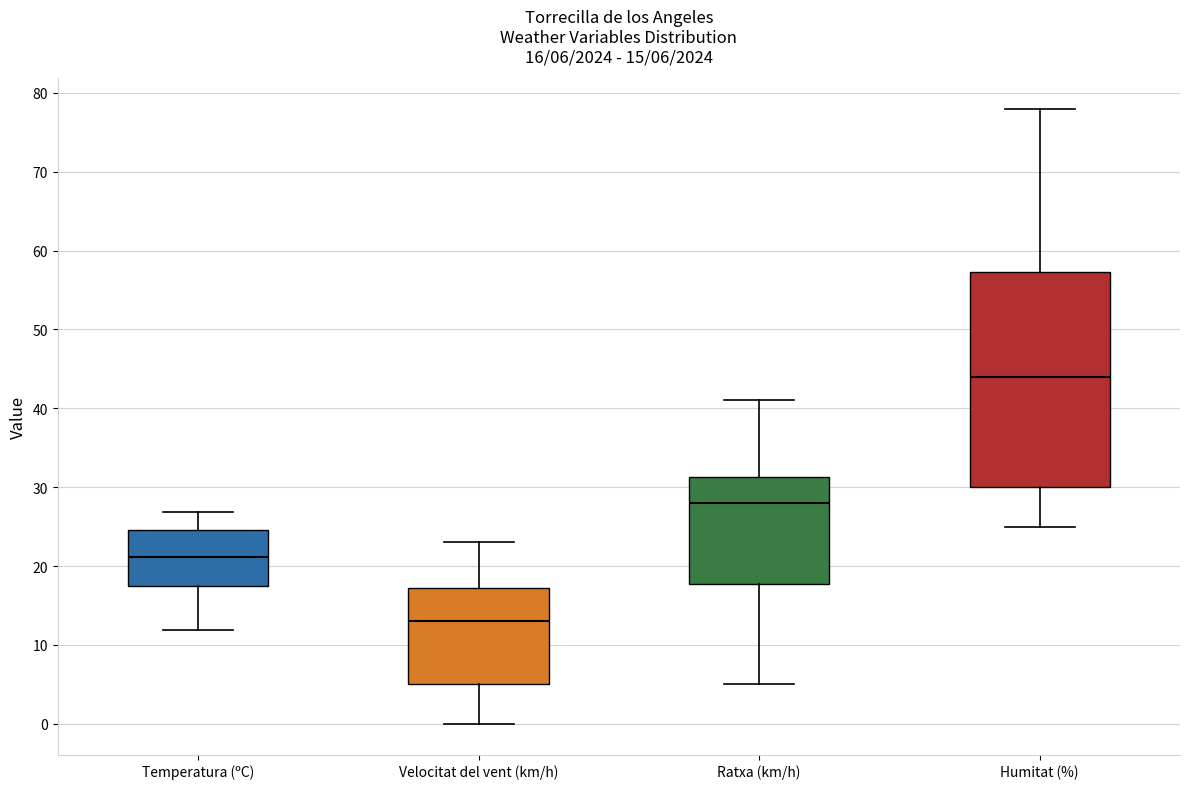

Which box is the tallest, from its lower edge to its upper edge?

Humitat (%)